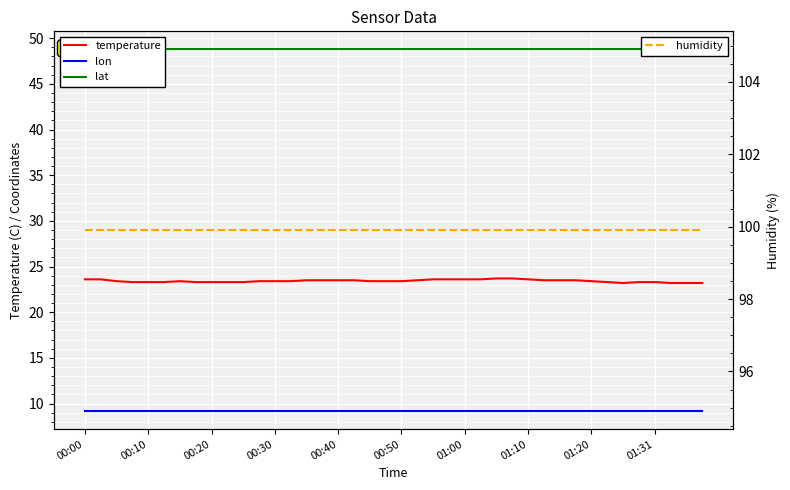

The value of lon at 00:50 is 9.2. True or false?

True